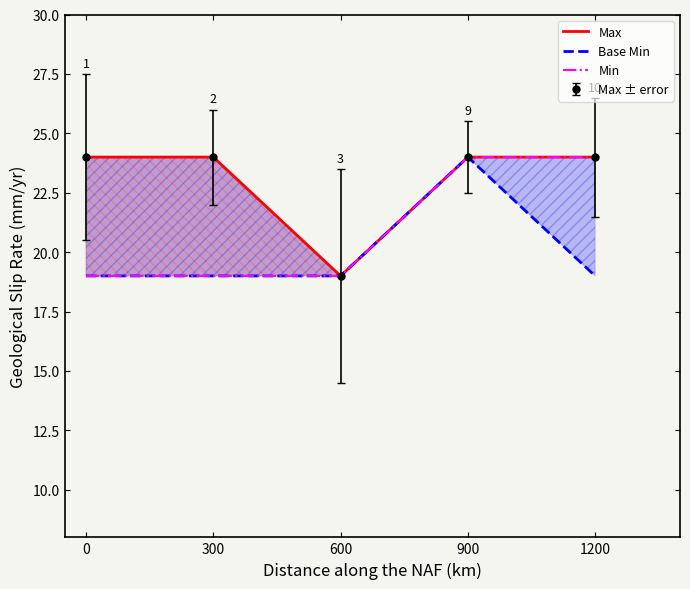

Rank the series at 900 from highest to lowest value.

Max, Base Min, Min